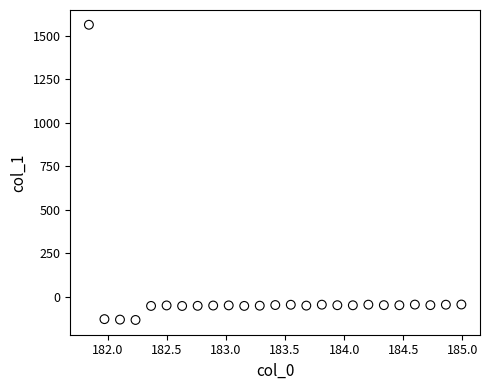

What is the range of Y values (max minus min)?

1698.0